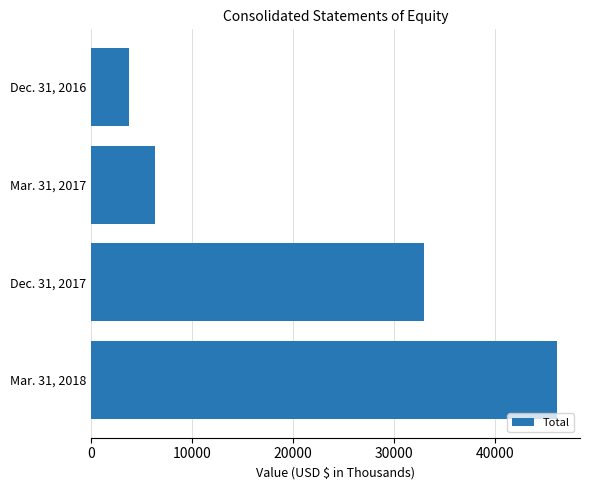

What is the difference between the second highest and second lowest values?

26734